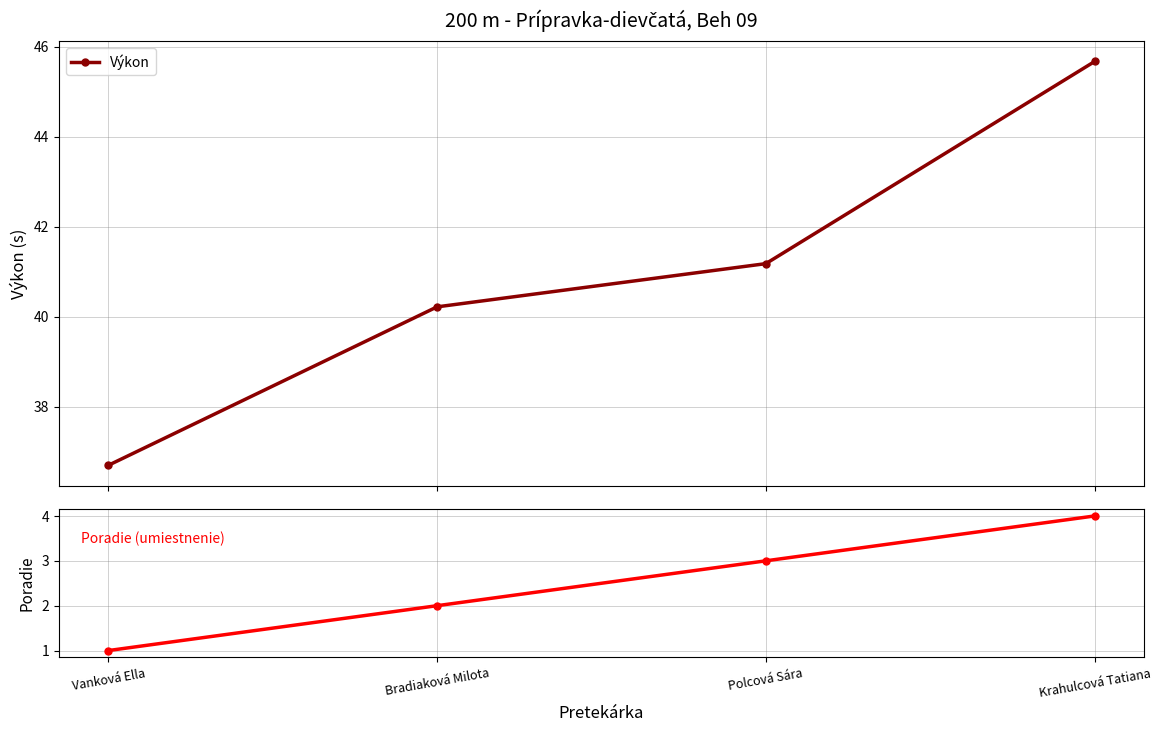

True or false: Výkon has more than 1 points higher than both neighbors.

False